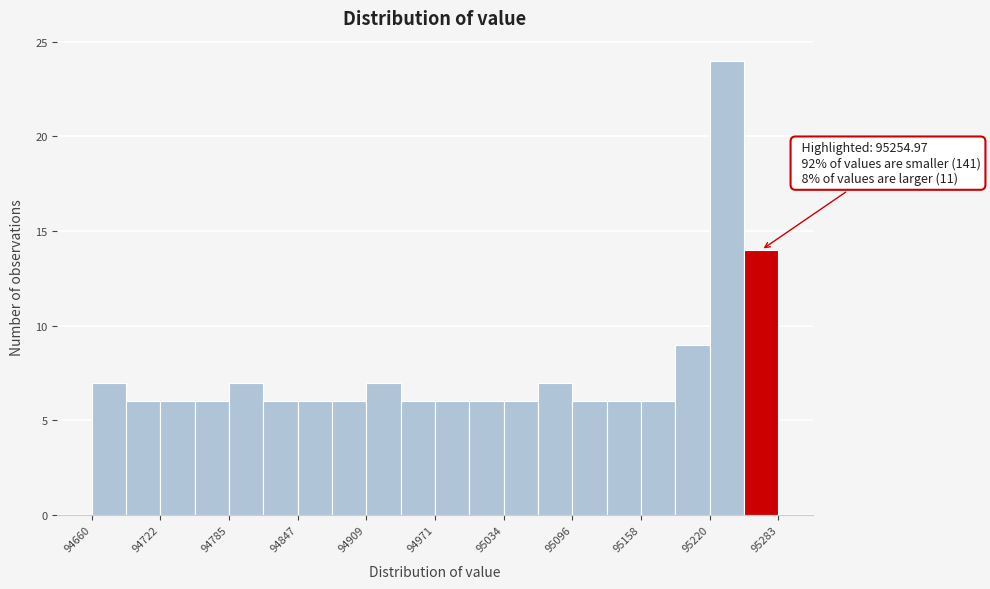

Read against the x-axis, roughly where is the centre of the tallest bar?

95240